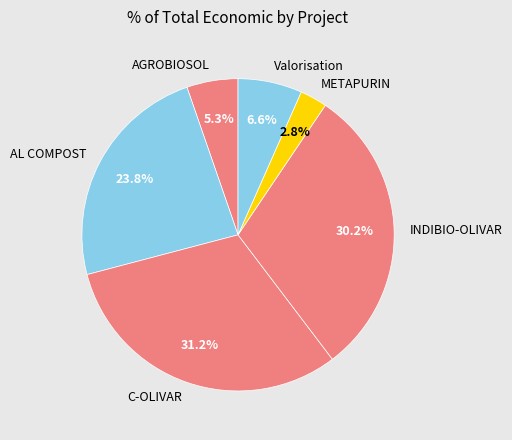

Which category has the biggest portion of the pie?

C-OLIVAR